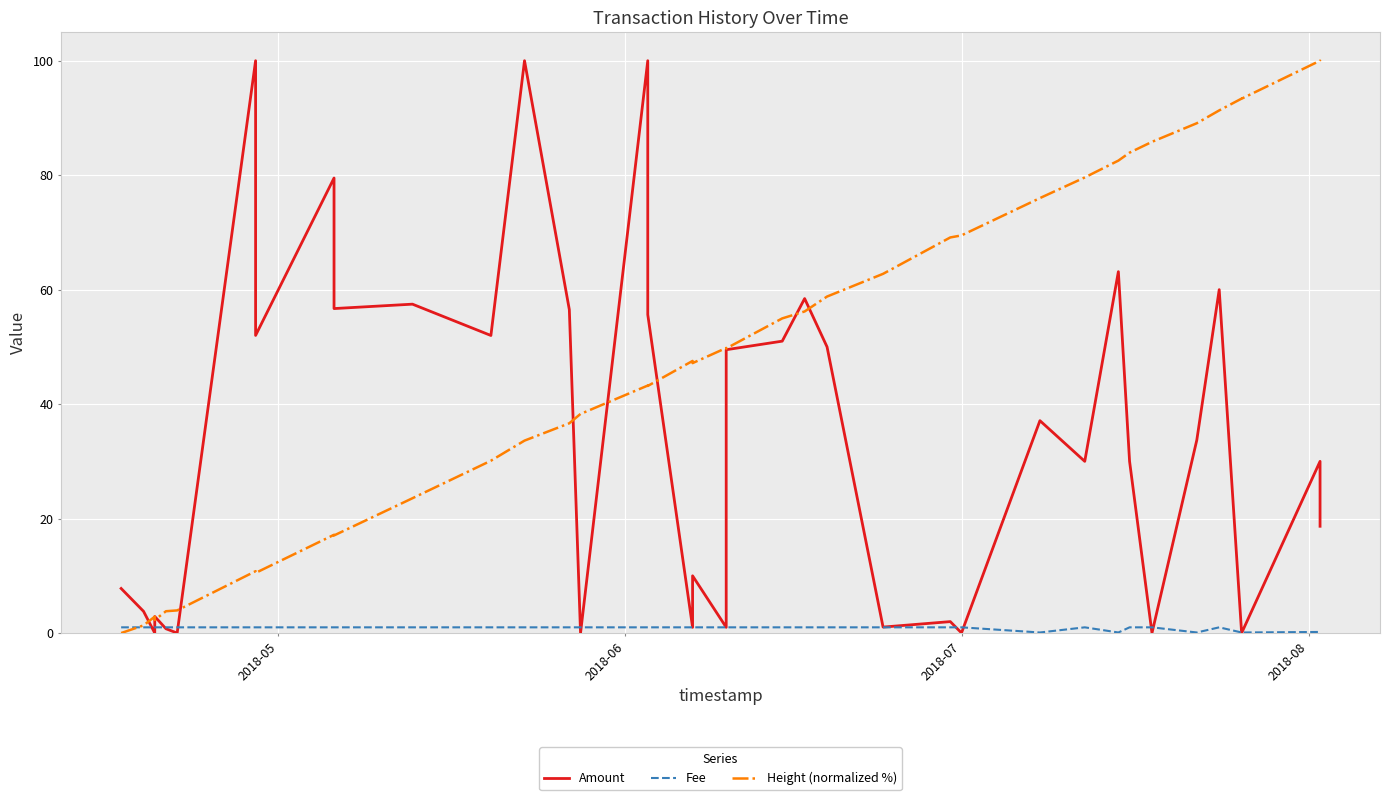

Rank the series by their maximum value, from lowest to highest.

Fee, Amount, Height (normalized %)